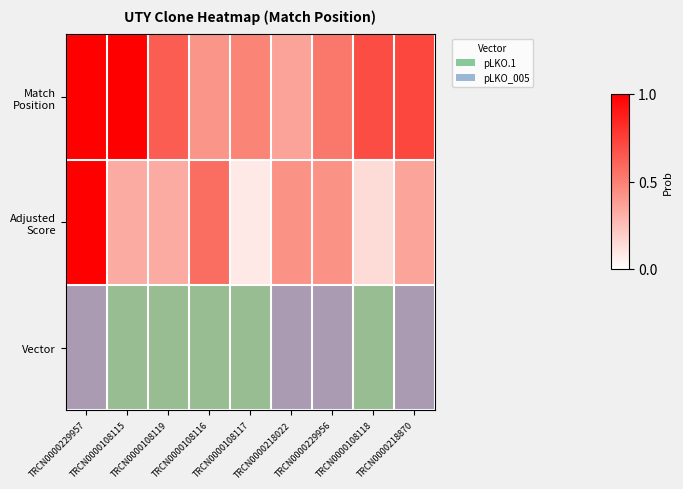

What is the greatest value displayed?

1.0